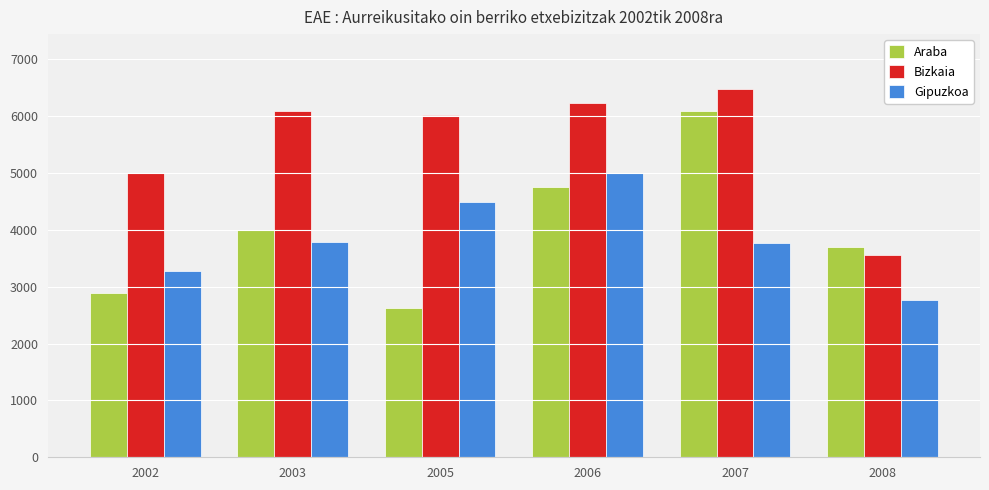

Which series has the largest range (max minus min)?

Araba